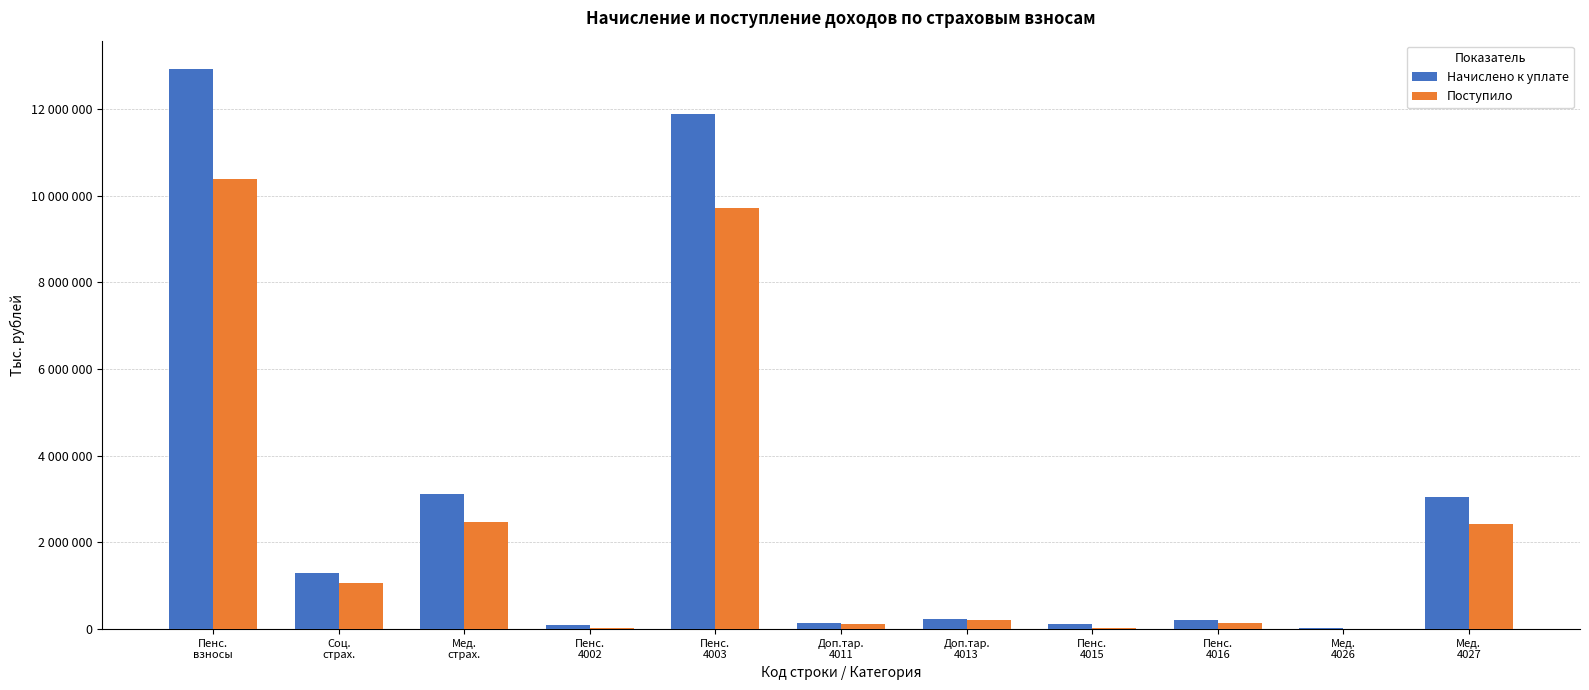

At which label does Начислено к уплате first exceed 233135?

Пенс.
взносы